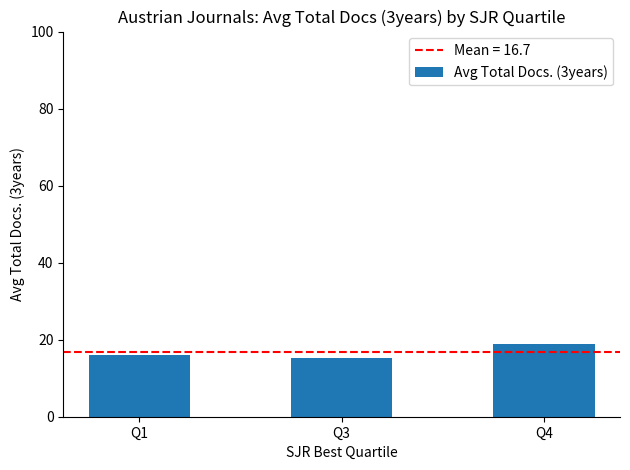

Rank the categories by value from highest to lowest.

Q4, Q1, Q3